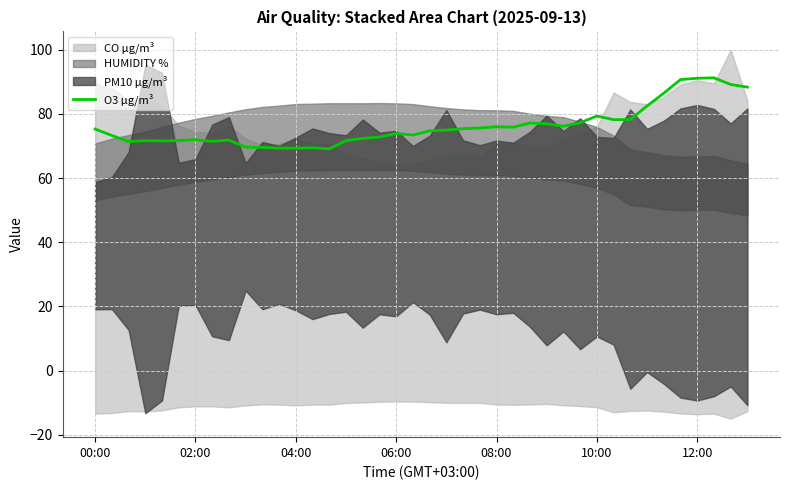

Where does the data first go above 74?

00:00